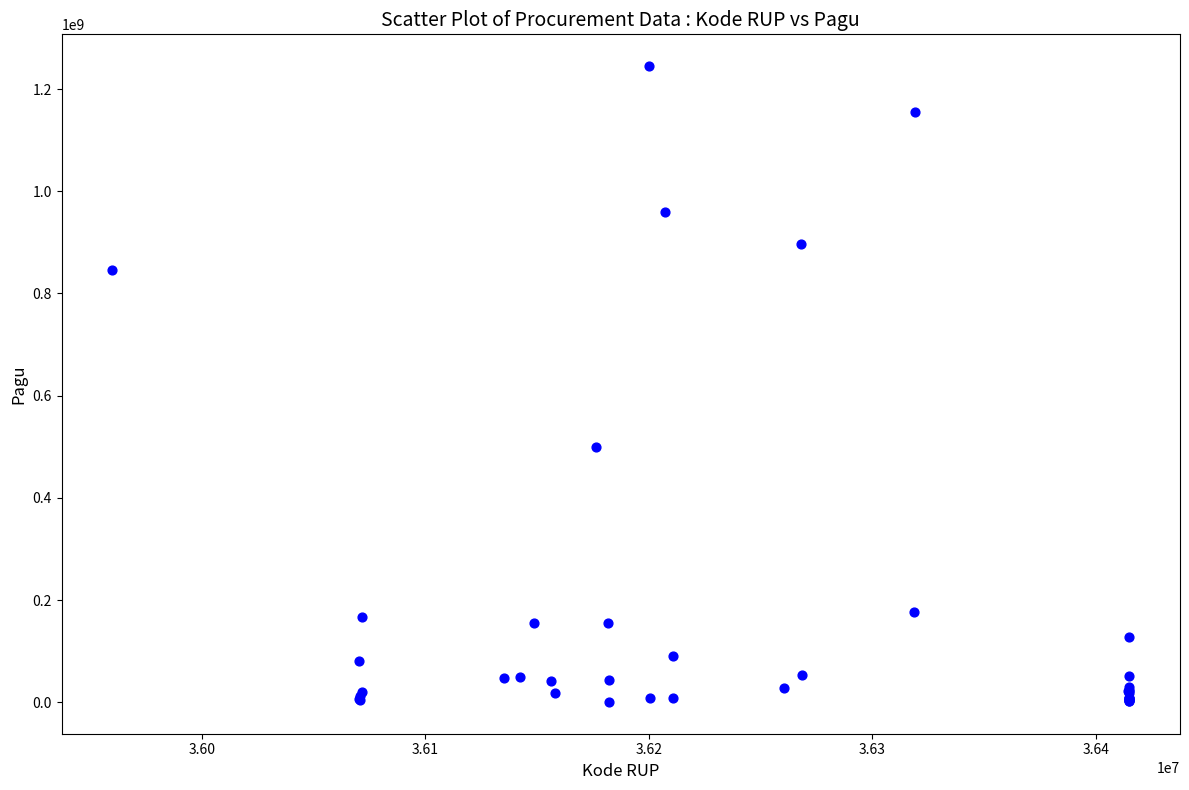

What Y value in the scatter plot is closest to 622840000?

499932000